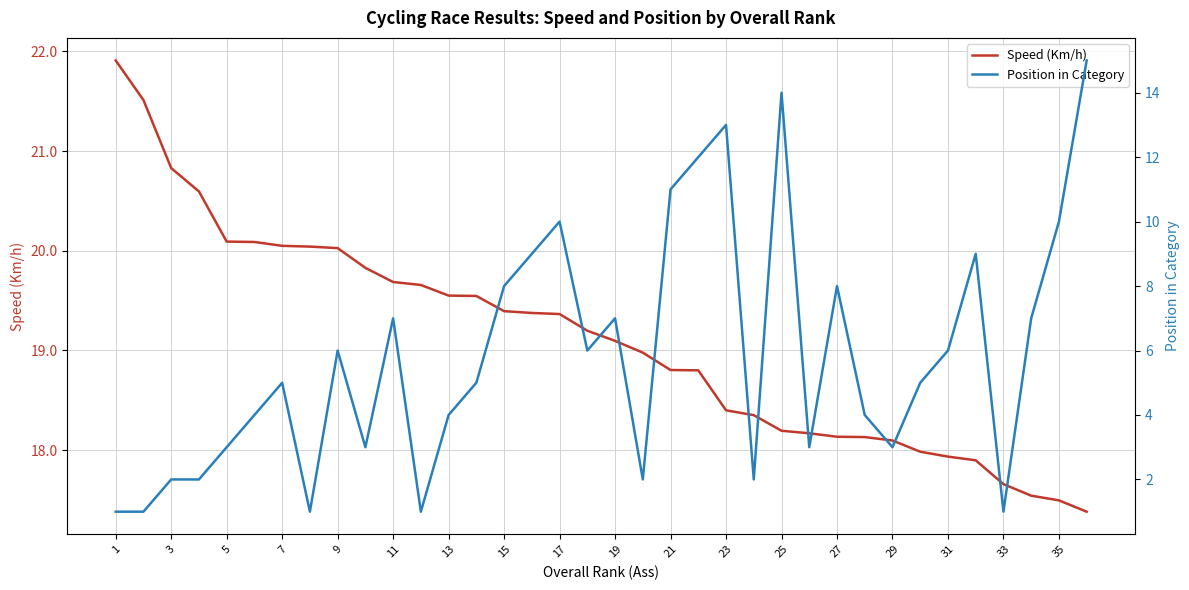

What is the lowest value of the Speed (Km/h) series?

17.4